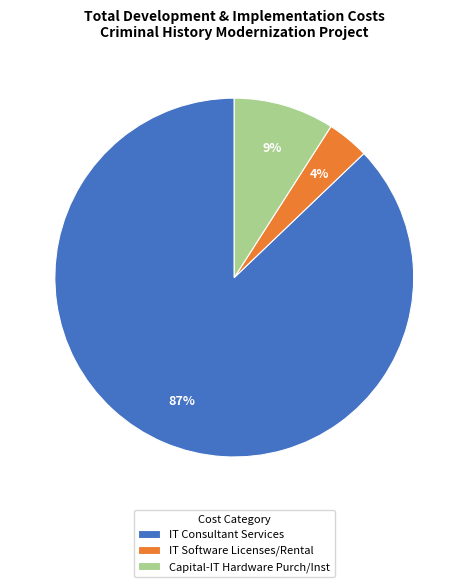

To the nearest percent, what portion does IT Consultant Services represent?

87%